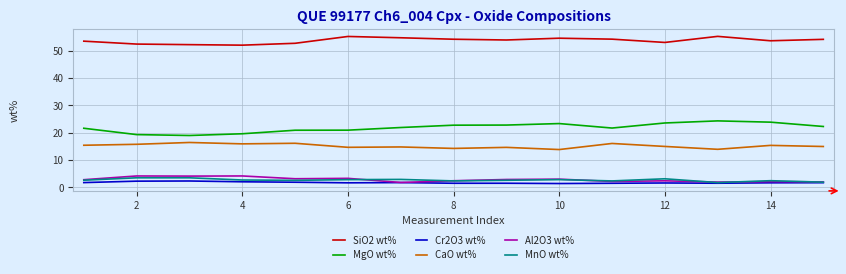

True or false: MnO wt% and CaO wt% intersect in this chart.

False